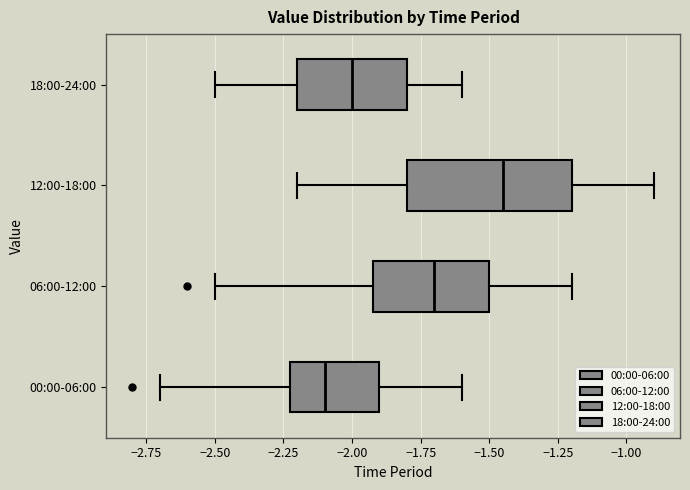

Where does the median line of the box for 00:00-06:00 sit on the x-axis? The values are not printed on the chart, so give them approximately, as read against the axis.

-2.10